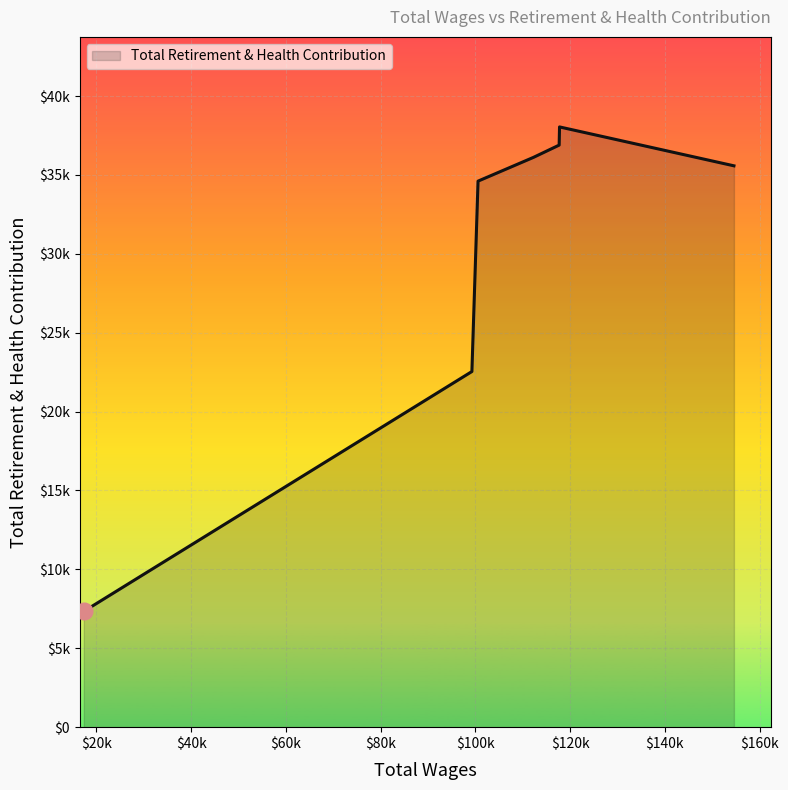

How many points are higher than both their immediate neighbors (excluding endpoints)?

1